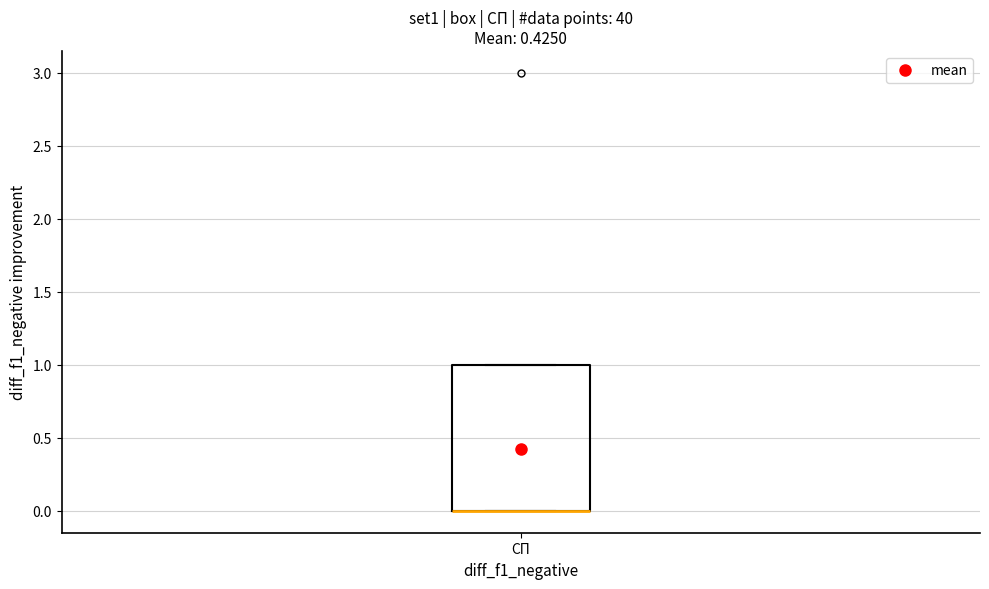

Read this box plot against the y-axis: the position of the median line, the range covered by the box, and the ends of both whiskers. The values are not printed on the chart, so give them approximately, as read against the axis.

median 0 (drawn on the box's lower edge), box 0 to 1, whiskers 0 to 1